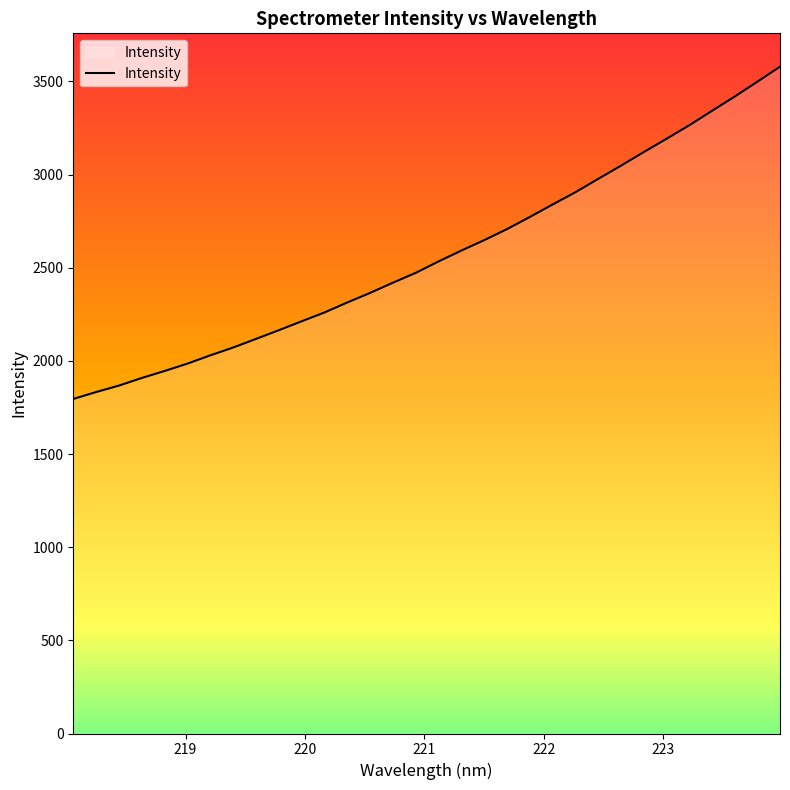

What is the smallest value displayed?

1795.7